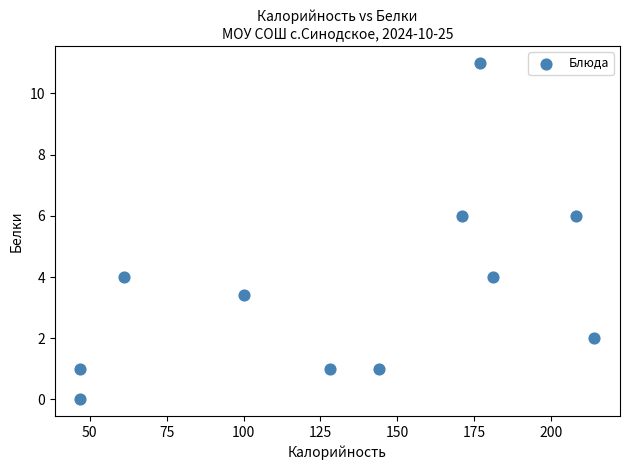

What is the range of Y values (max minus min)?

11.0